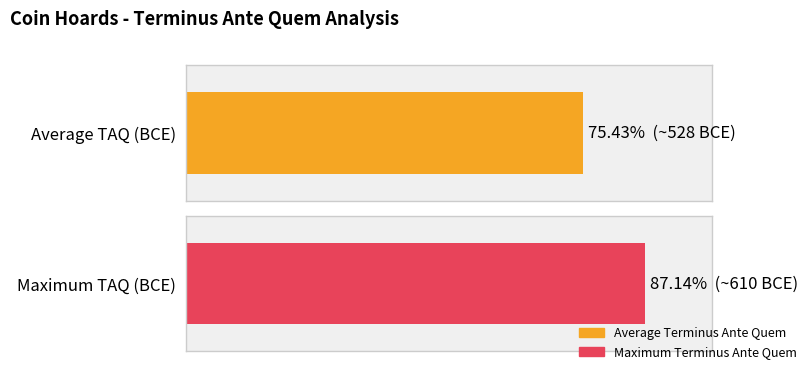

Does the chart contain stacked bars?

No